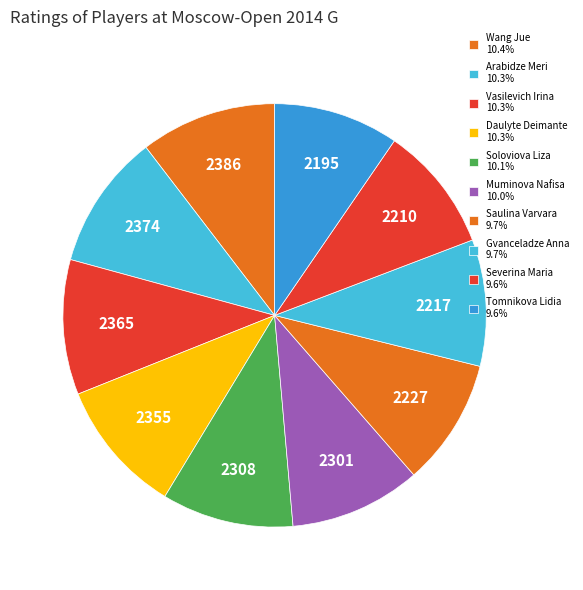

To the nearest percent, what is the difference between the largest and smallest slice percentages?

1%